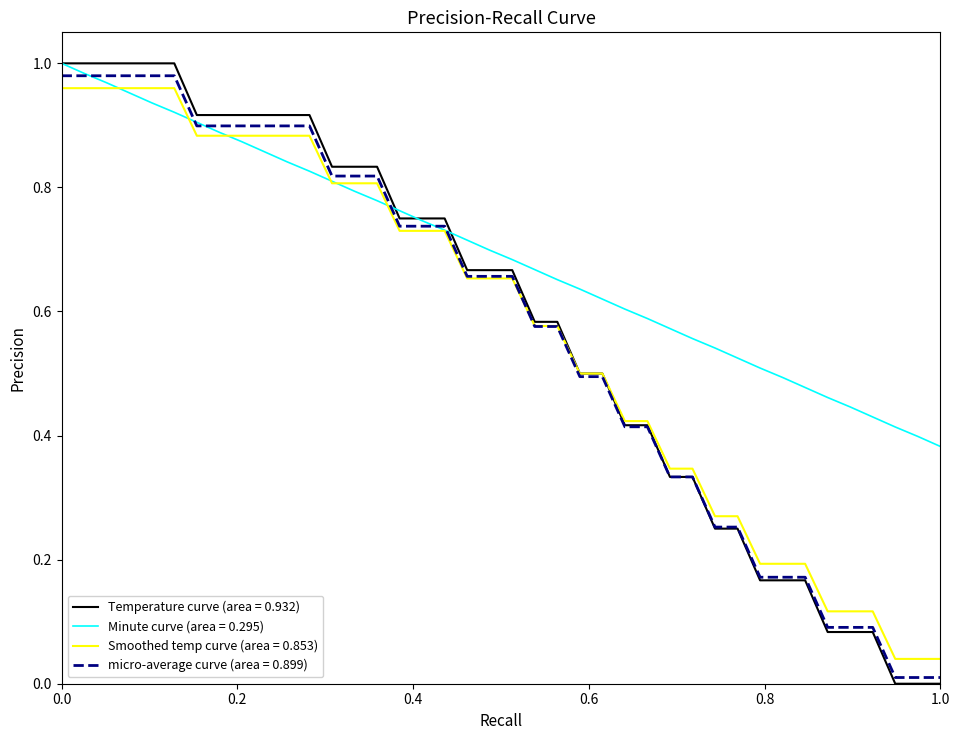

Which series has the widest spread of values?

Temperature curve (area = 0.932)